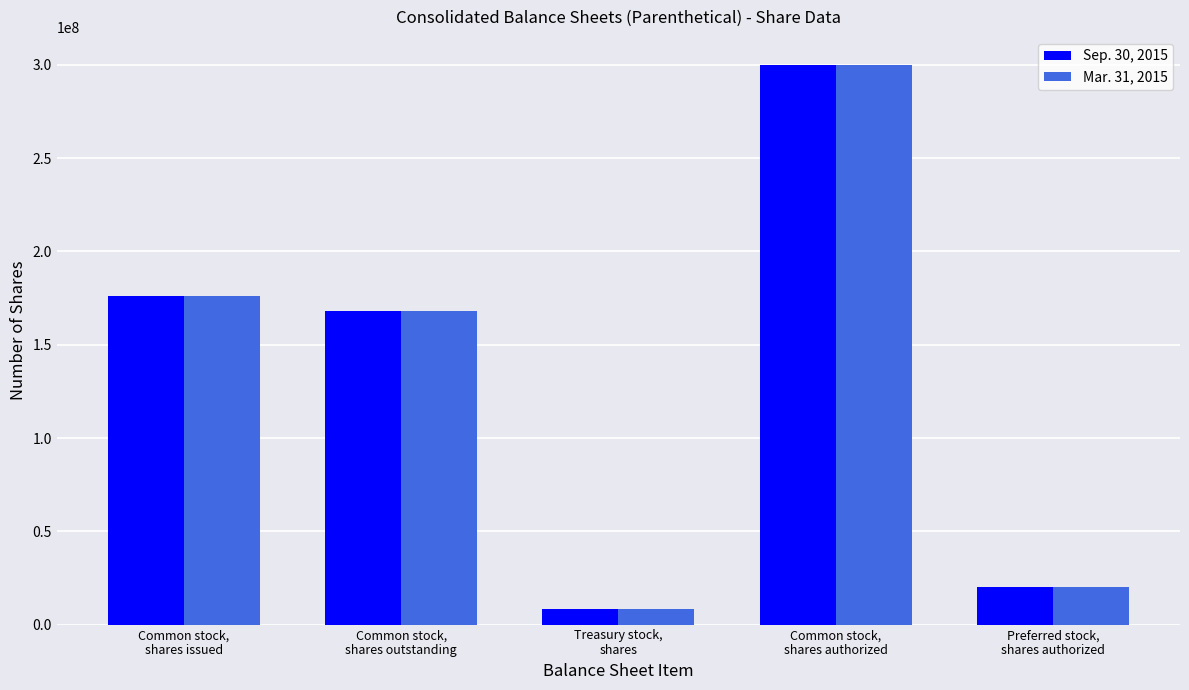

What are all the series names shown in the legend?

Sep. 30, 2015, Mar. 31, 2015